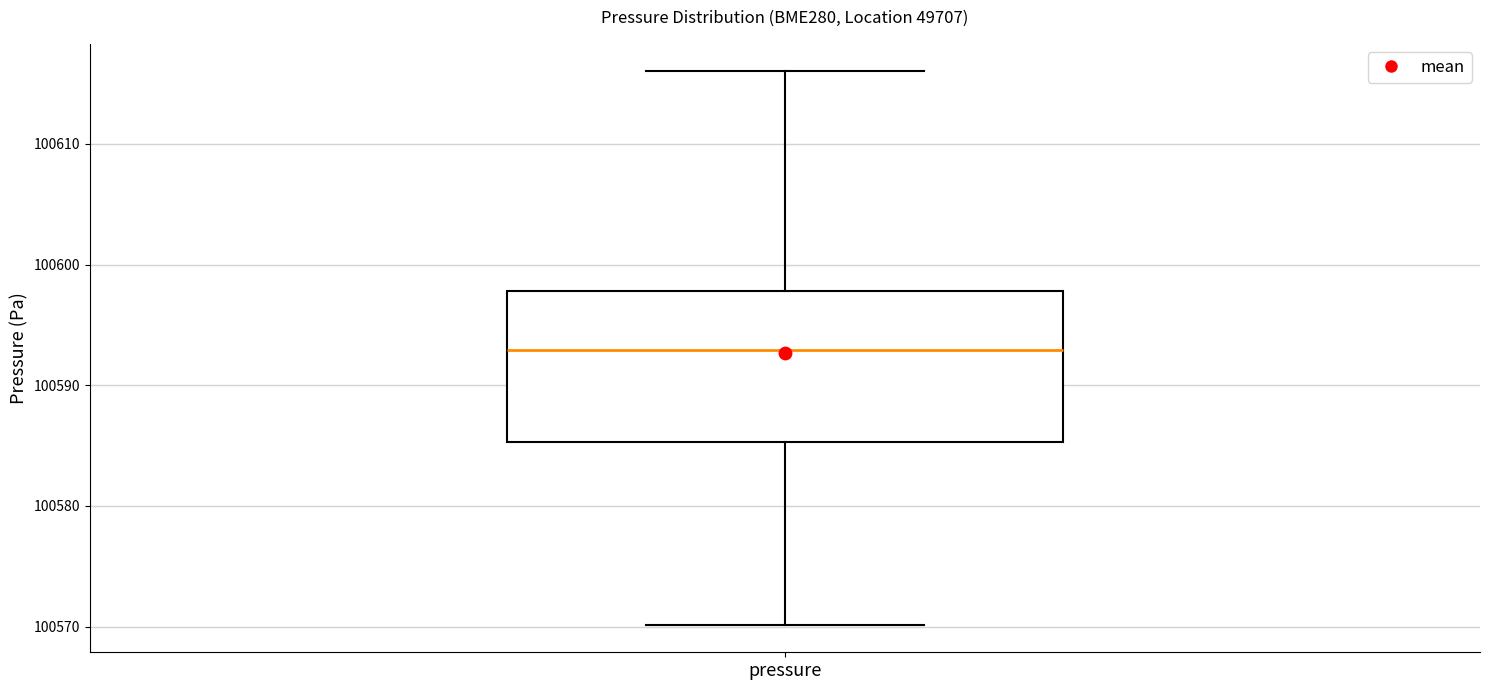

Where does the upper whisker of the box for pressure end on the y-axis? The values are not printed on the chart, so give them approximately, as read against the axis.

100616